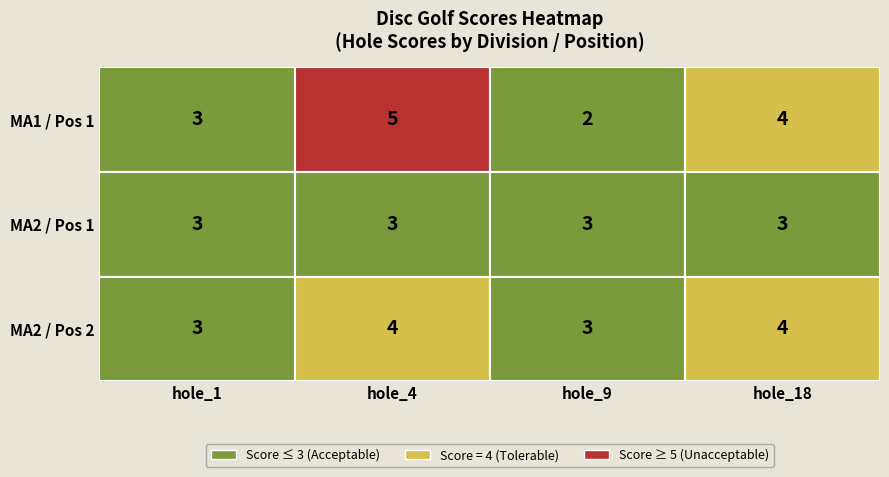

What is the difference between the highest and lowest values at 2?

2